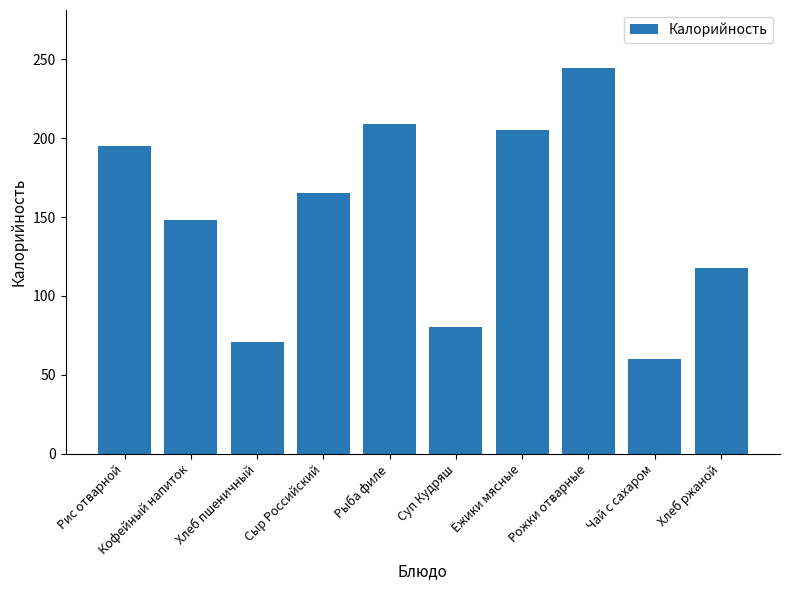

Reading left to right, transcribe all the data shown in this chart.

Рис отварной=195.0	Кофейный напиток=148.0	Хлеб пшеничный=71.0	Сыр Российский=165.0	Рыба филе=209.0	Суп Кудряш=80.6	Ёжики мясные=205.0	Рожки отварные=244.5	Чай с сахаром=60.0	Хлеб ржаной=118.0